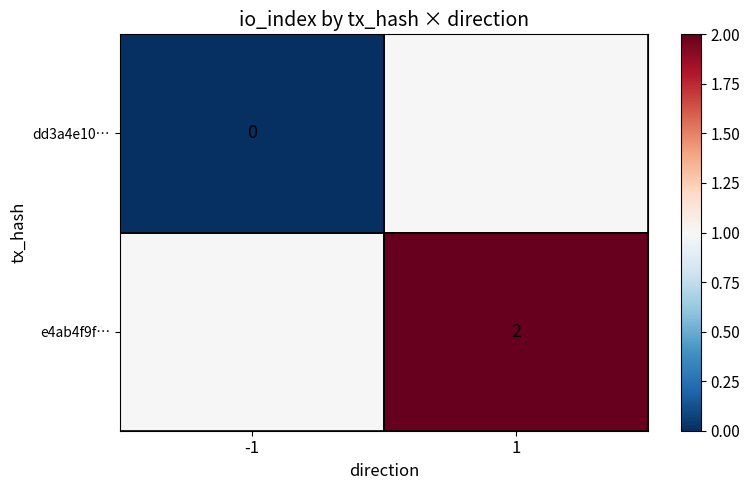

How many data points does each series have?

2